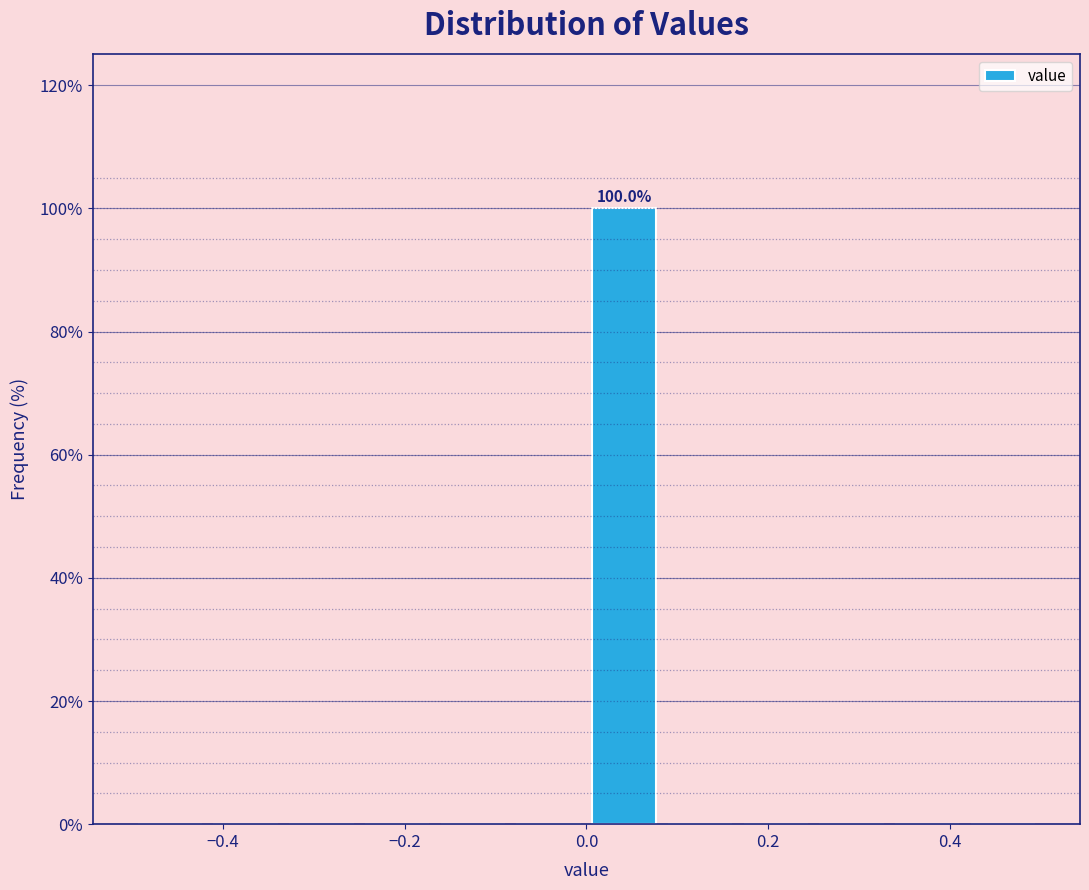

Over which range of the x-axis is the bar tallest?

0.00 to 0.08